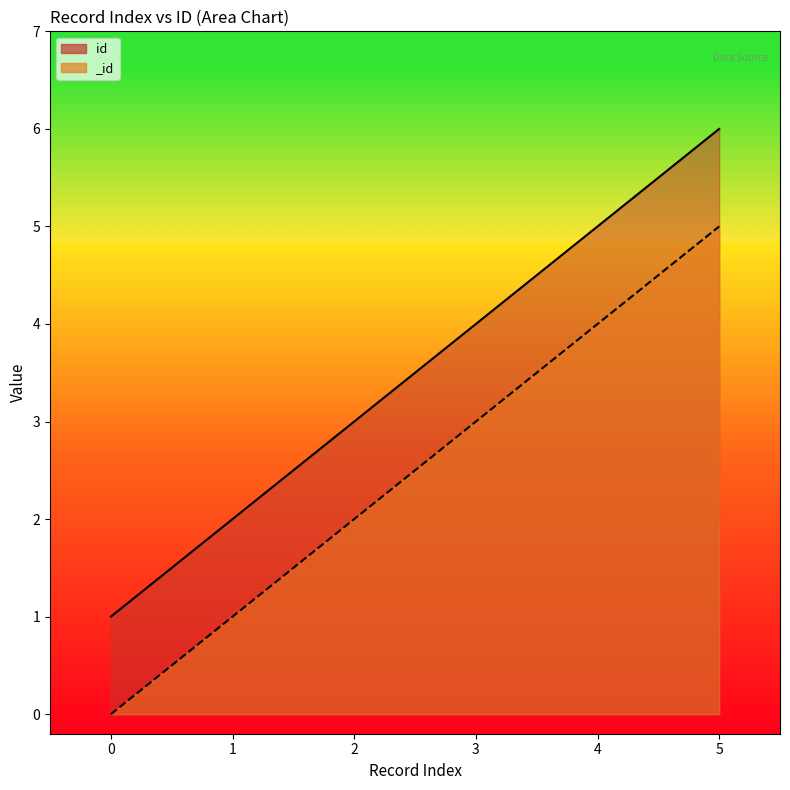

True or false: id and _id intersect in this chart.

False